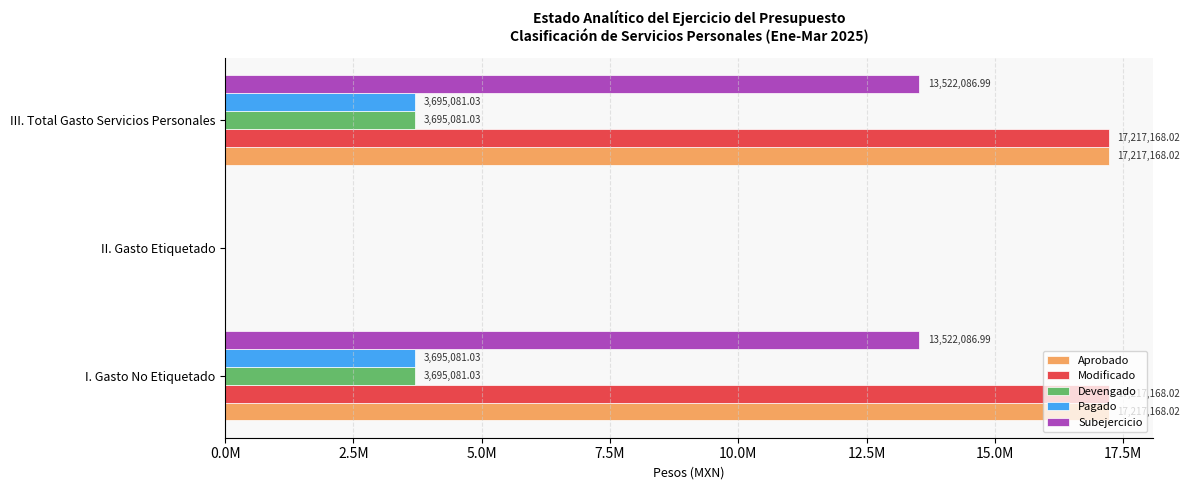

At how many categories does at least one series exceed 10865867?

2